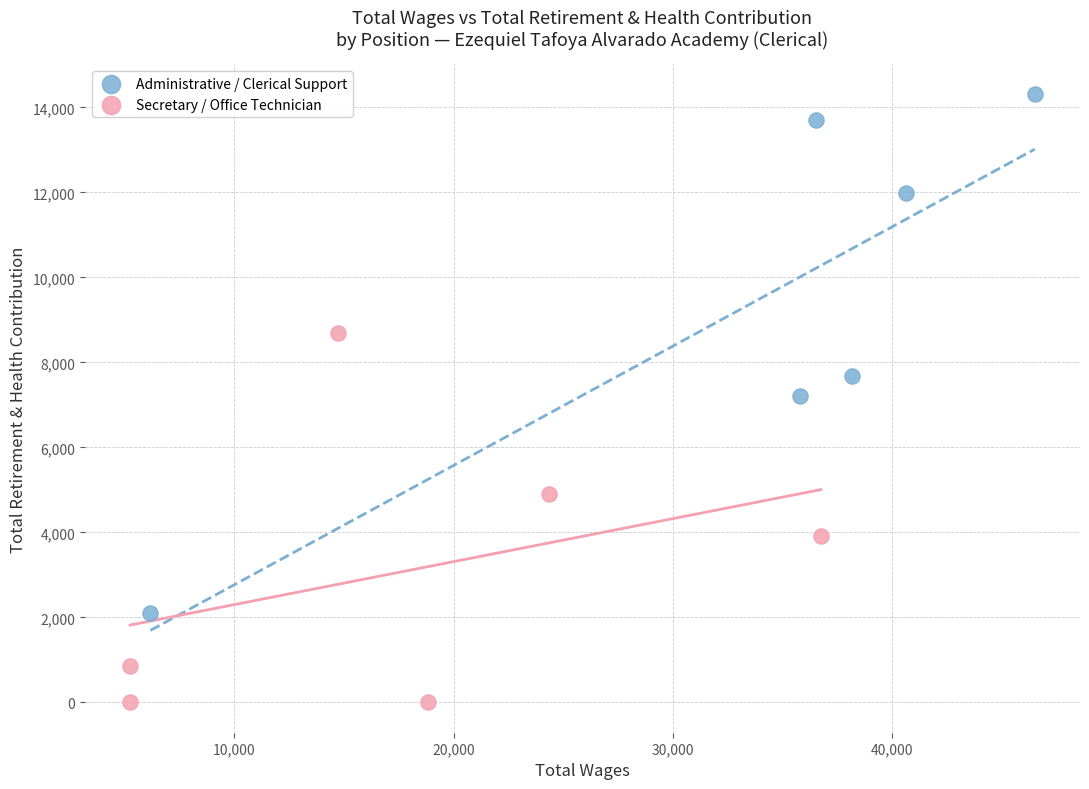

Which series contains the lowest Y value?

Secretary / Office Technician